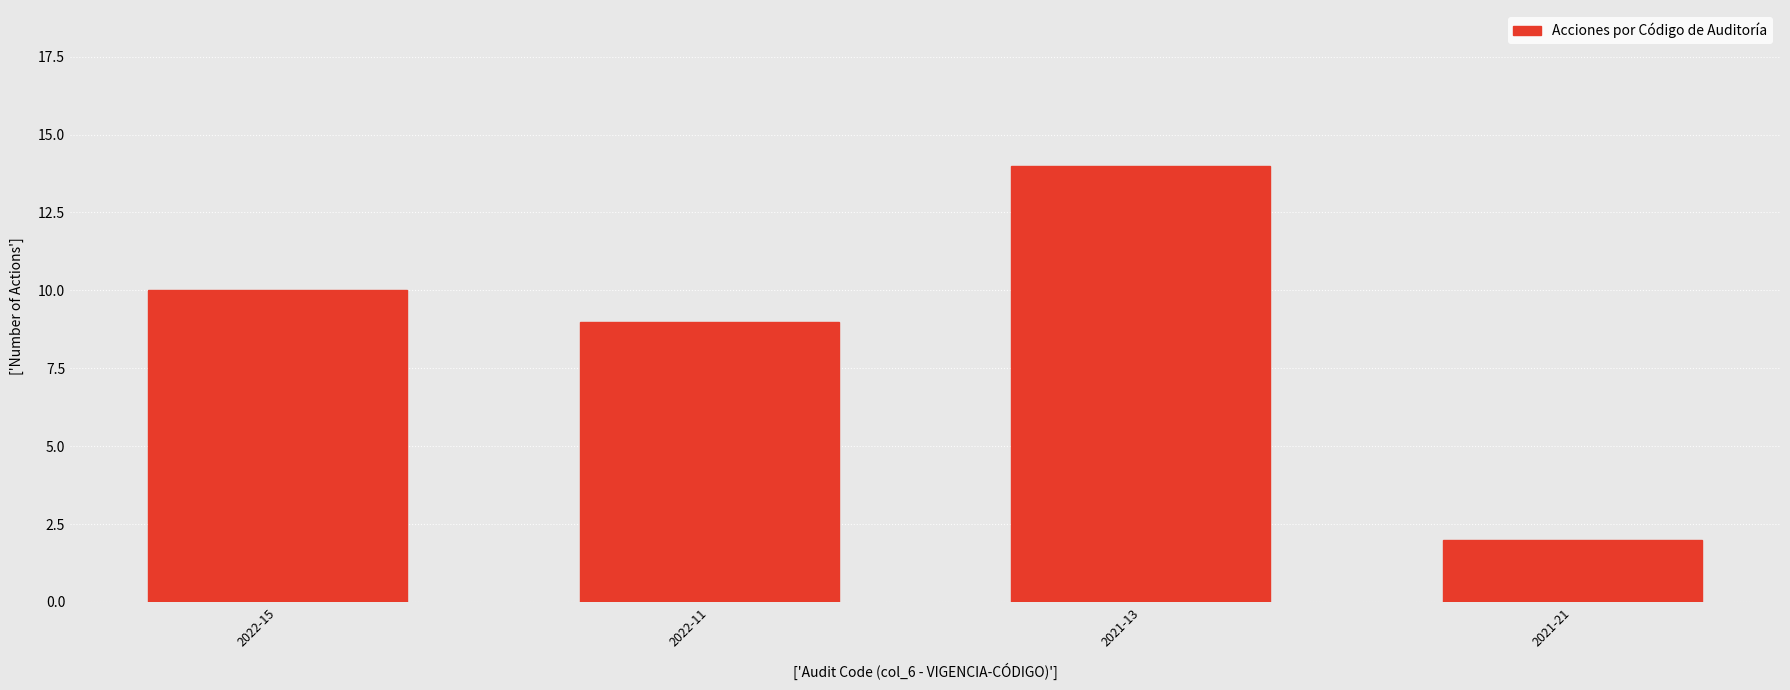

What is the change in value from 2022-11 to 2021-21?

-7